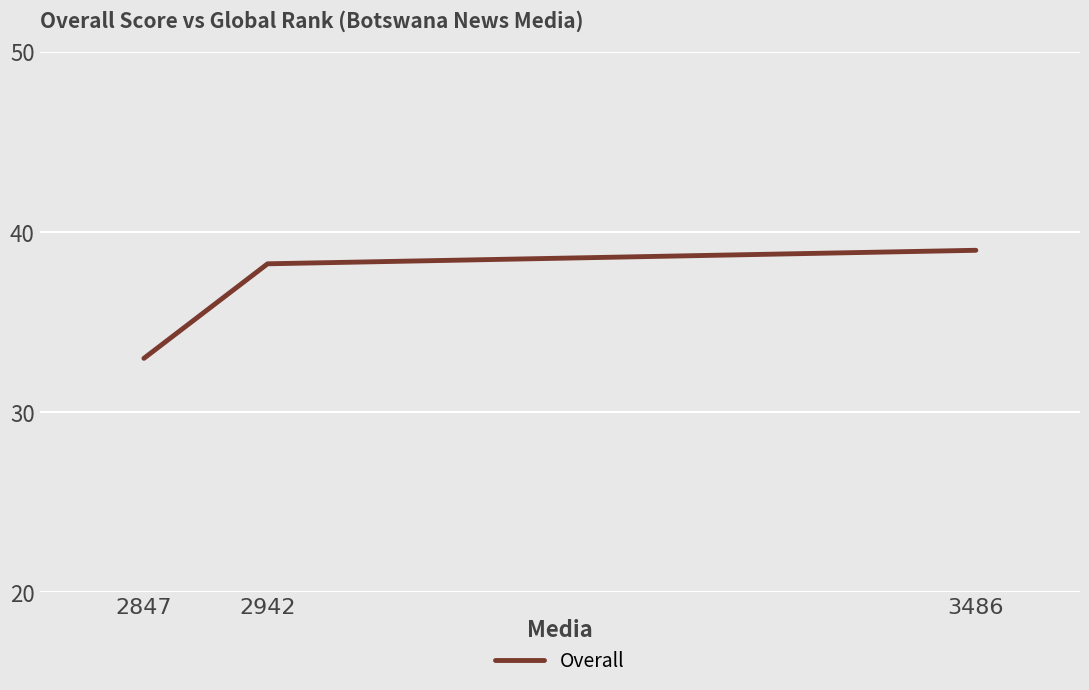

True or false: the data shows 38.2 at 2942.

True